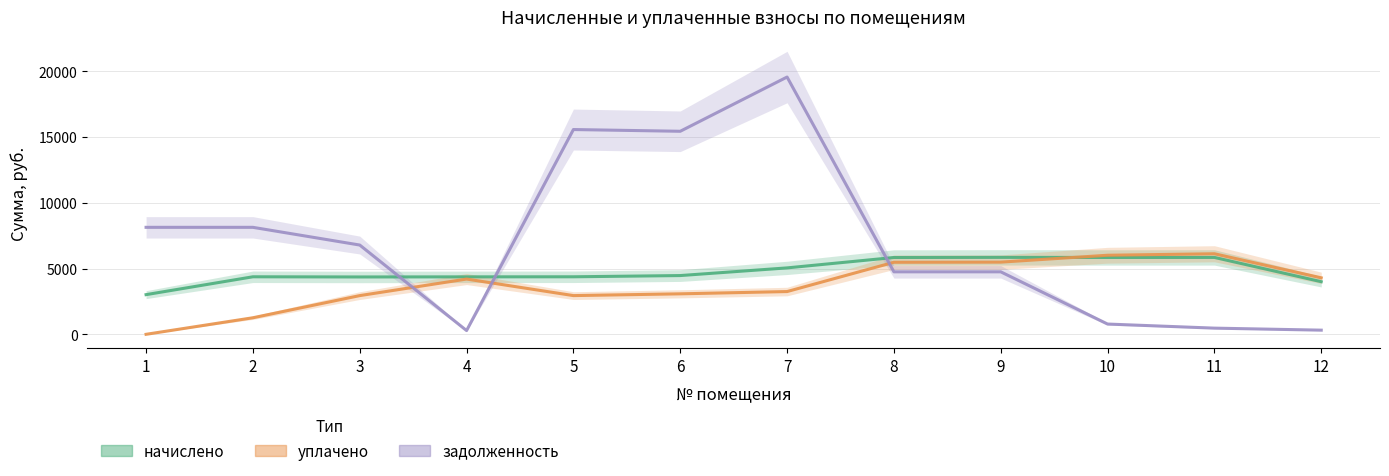

Which has a higher value, 10 or 2?

10